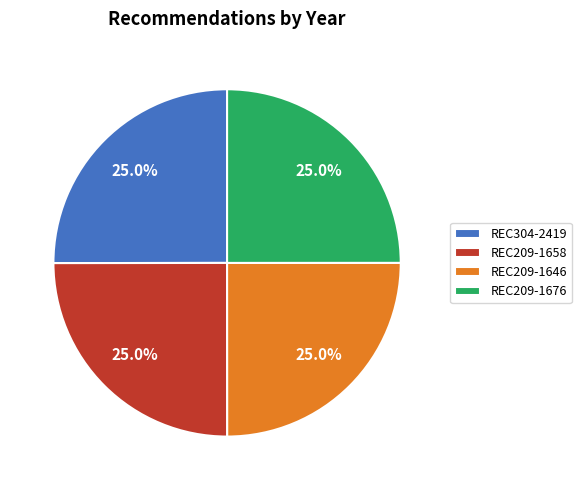

What percentage is the REC209-1676 slice, to the nearest percent?

25%